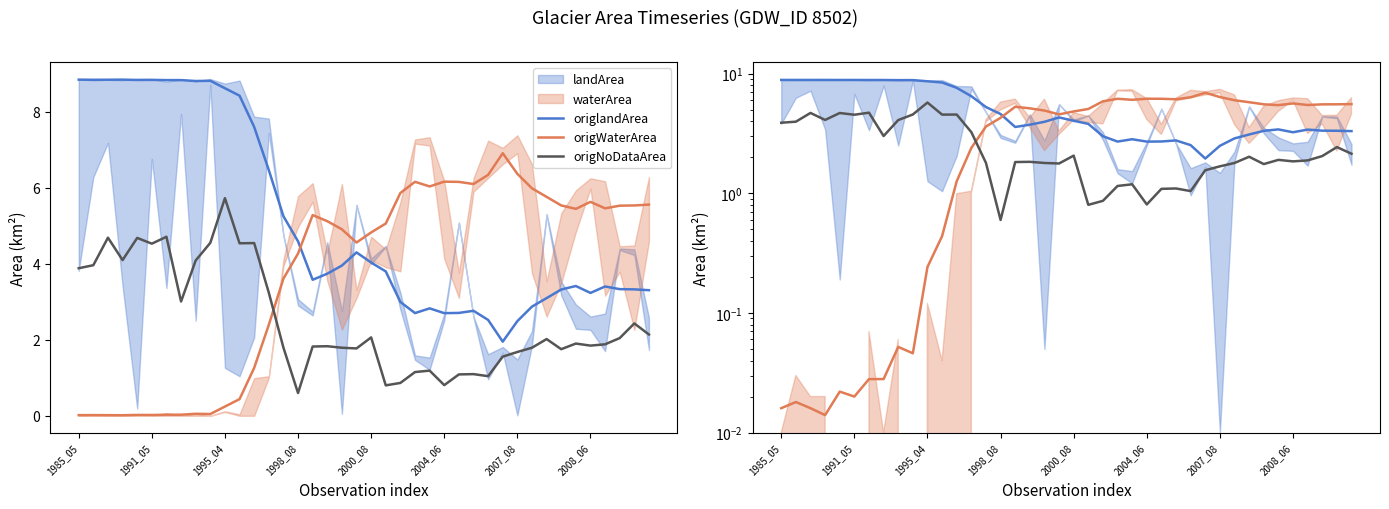

At which category is the sum across all series the highest?

1995_04